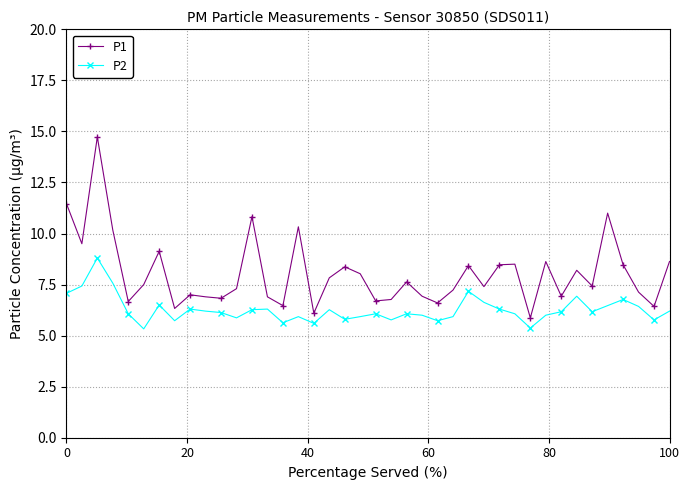

What is the lowest value of the P1 series?

5.9